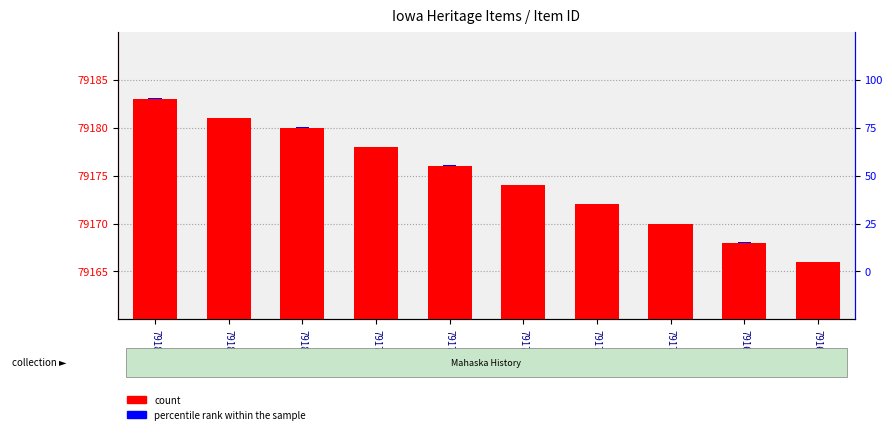

Rank the categories by percentile rank within the sample value from lowest to highest.

79181, 79178, 79174, 79170, 79166, 79183, 79180, 79176, 79172, 79168